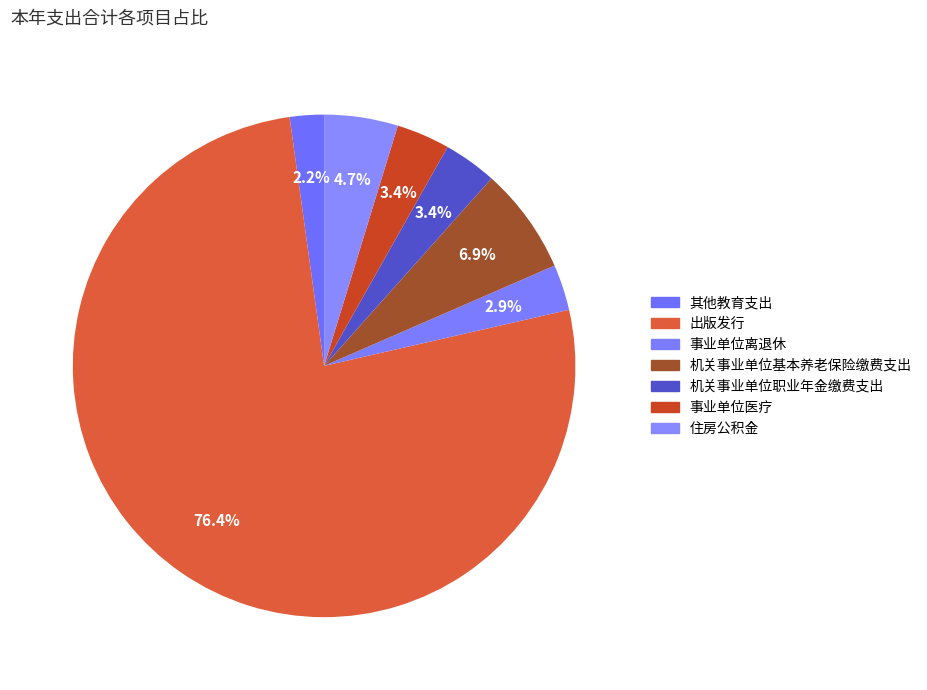

How many segments does this pie chart have?

7